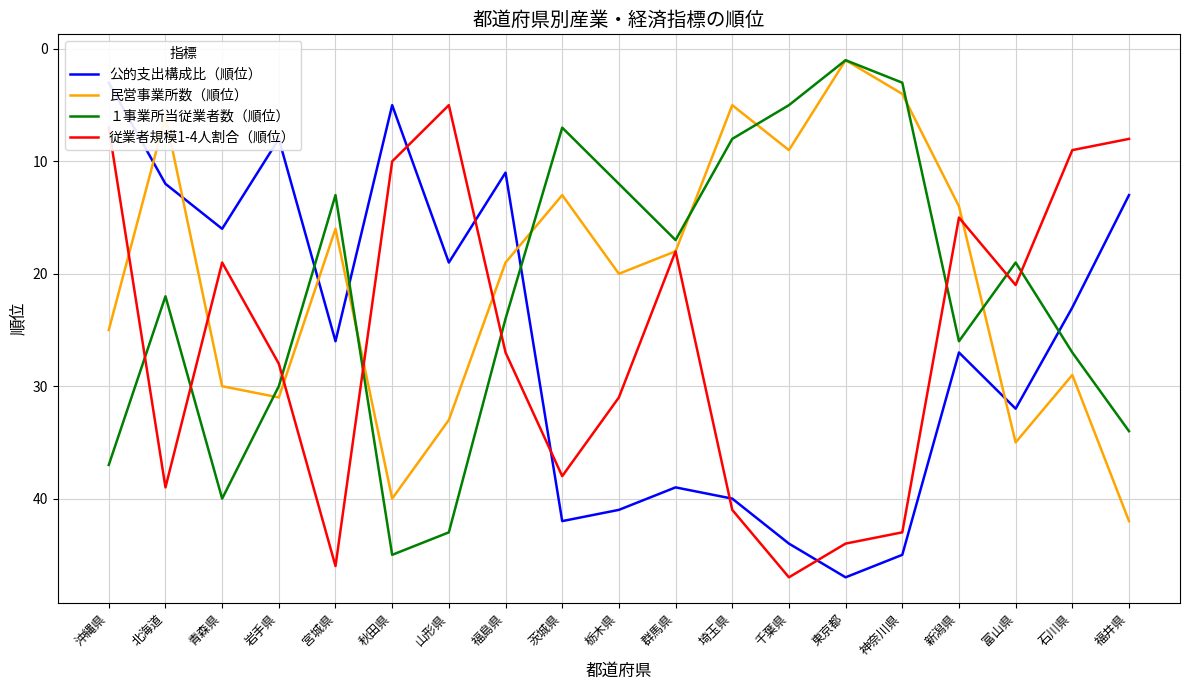

Which category has the highest value in the １事業所当従業者数（順位） series?

秋田県